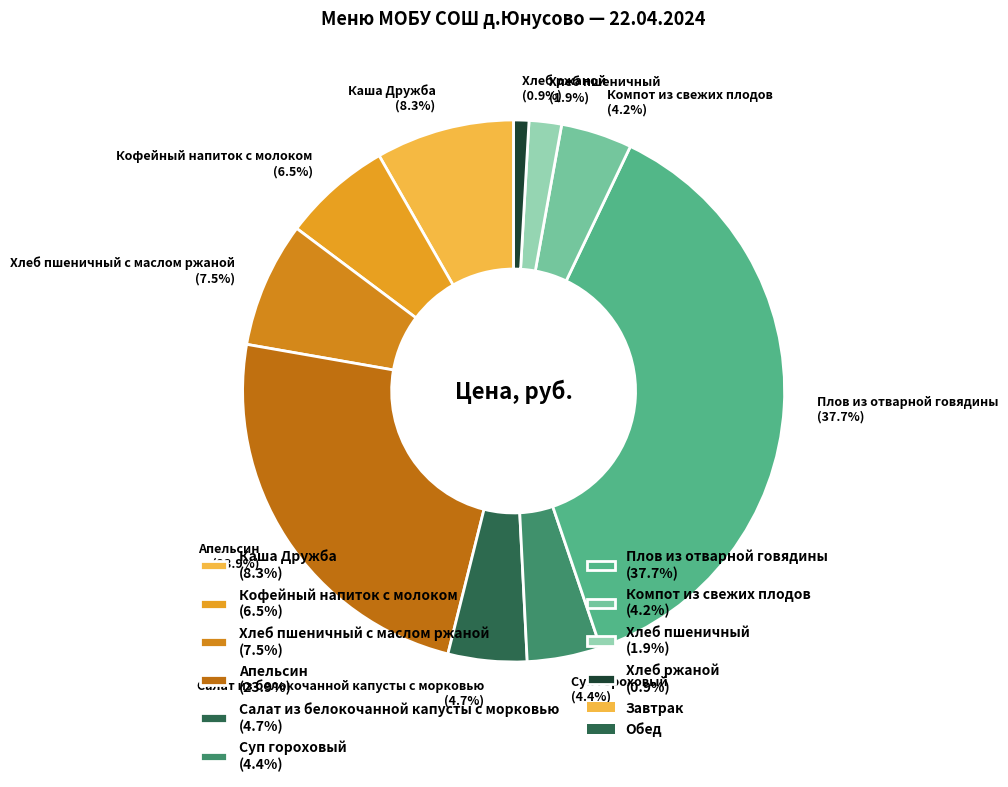

Which category has the smallest portion of the pie?

Хлеб ржаной (0.9%)